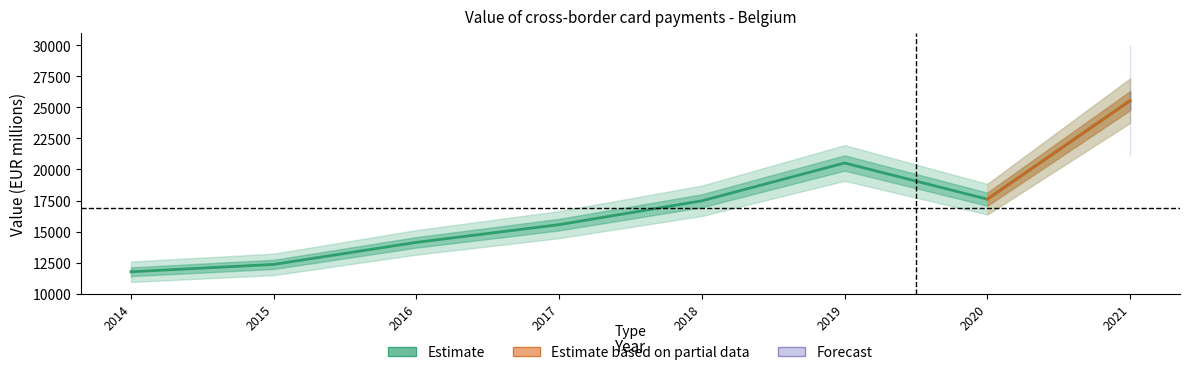

Where does the data first go above 17479?

2018